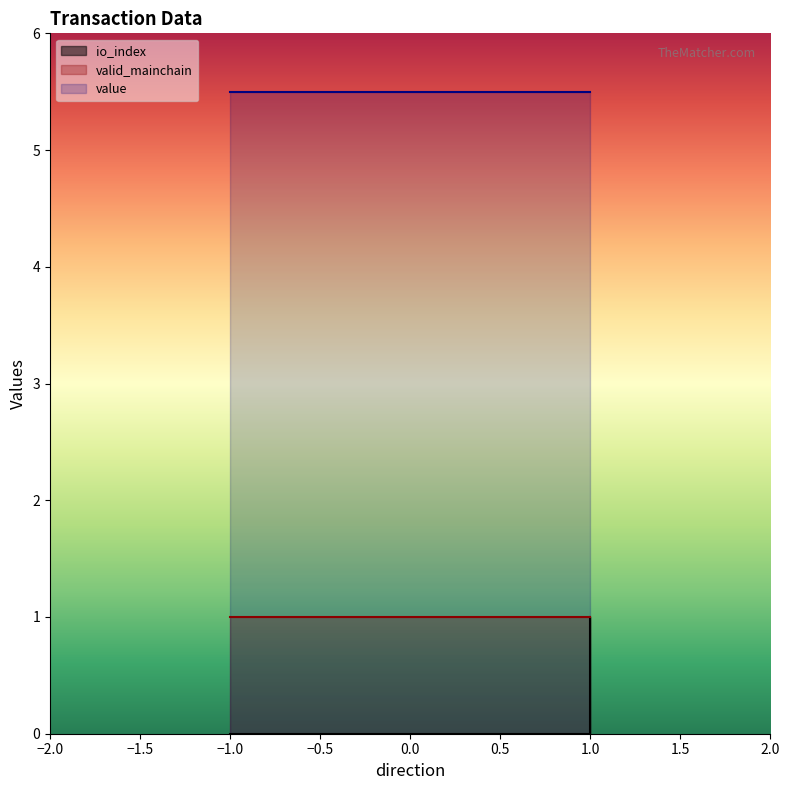

The io_index series shows 0.0 at 1. True or false?

True